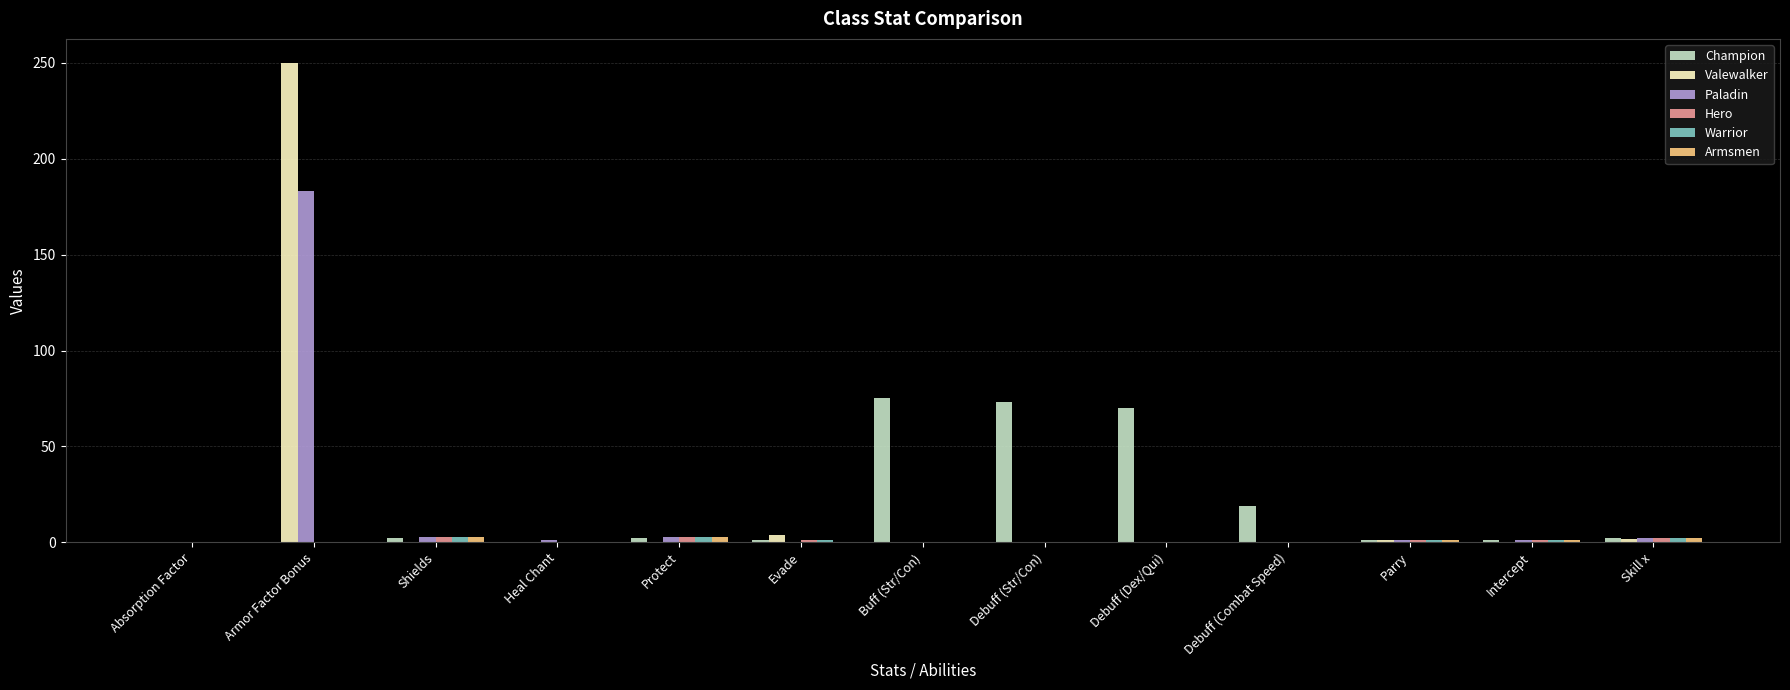

What is the highest value of the Valewalker series?

250.0